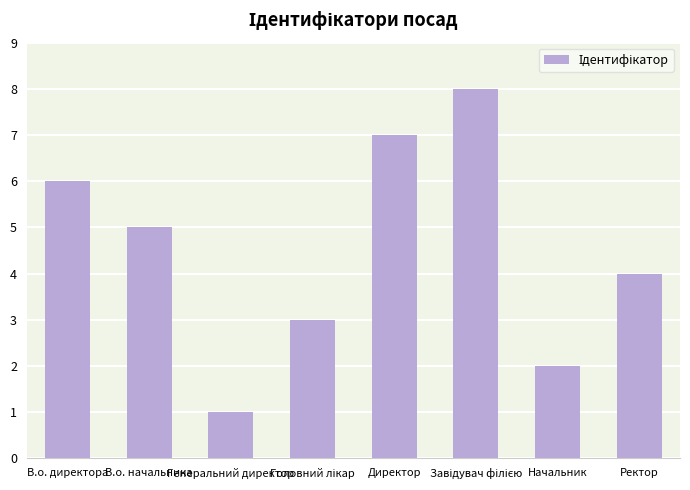

What is the ratio of the value at В.о. начальника to the value at Начальник?

2.5